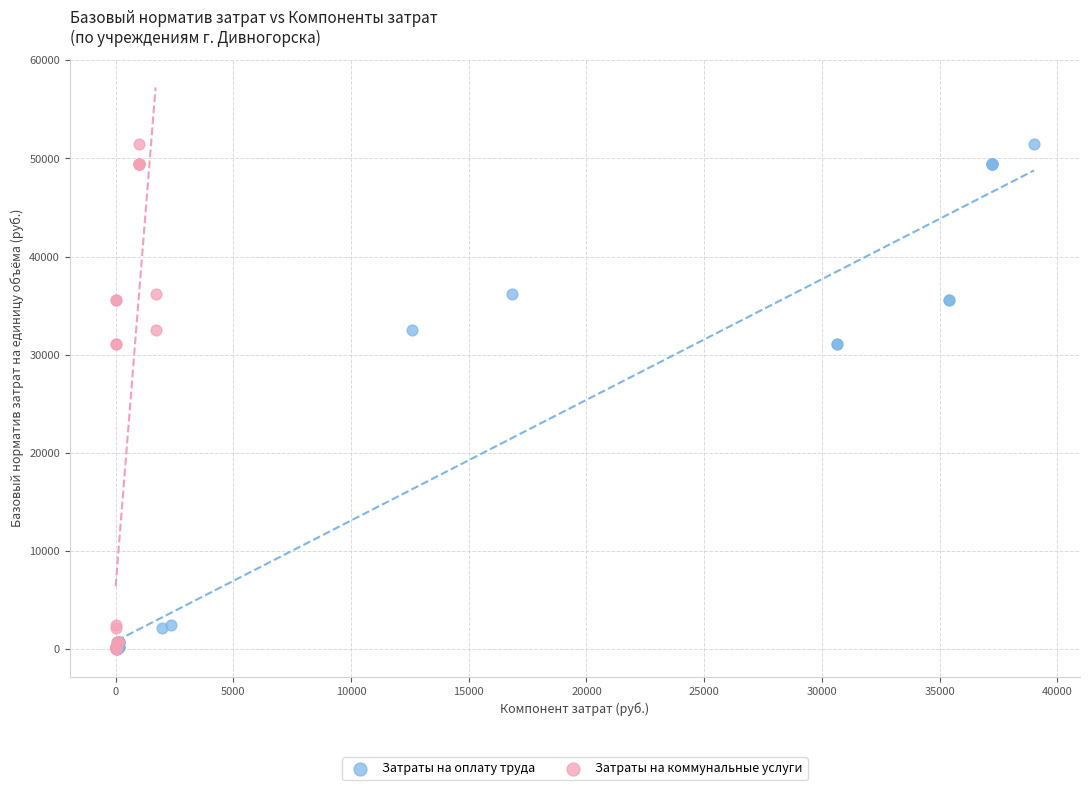

What are all the series names shown in the legend?

Затраты на оплату труда, Затраты на коммунальные услуги